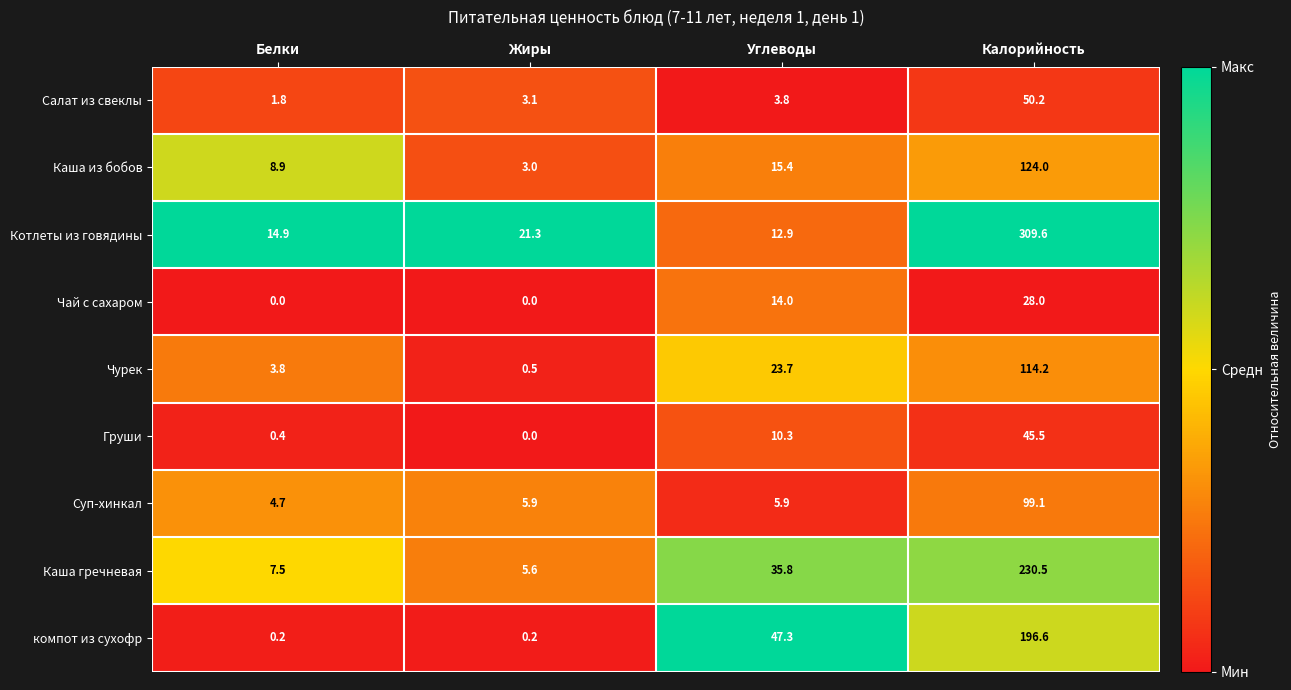

List the series in order of their peak value, highest first.

Котлеты из говядины, Каша гречневая, компот из сухофр, Каша из бобов, Чурек, Суп-хинкал, Салат из свеклы, Груши, Чай с сахаром